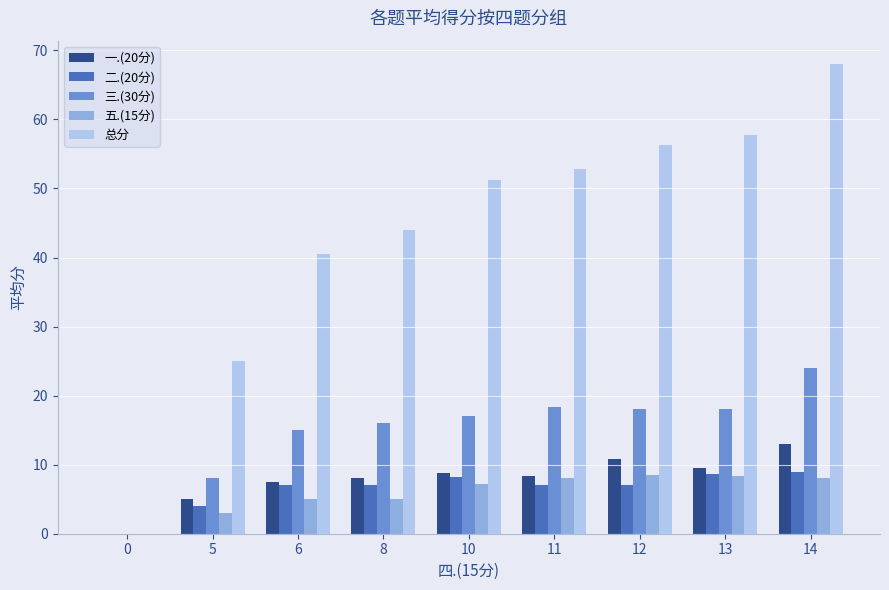

What is the sum of the 二.(20分) values at 0 and 8?

7.0